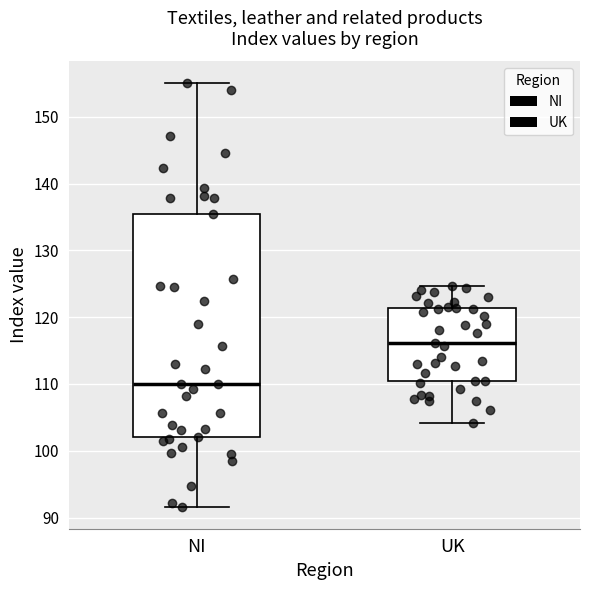

Reading left to right, transcribe this box plot: for each box, give where its median line is, the range the box spans, and where its two whiskers end, as read against the y-axis. The values are not printed on the chart, so give them approximately, as read against the axis.

NI: median 110, box 102 to 136, whiskers 92 to 155
UK: median 116, box 111 to 121, whiskers 104 to 125